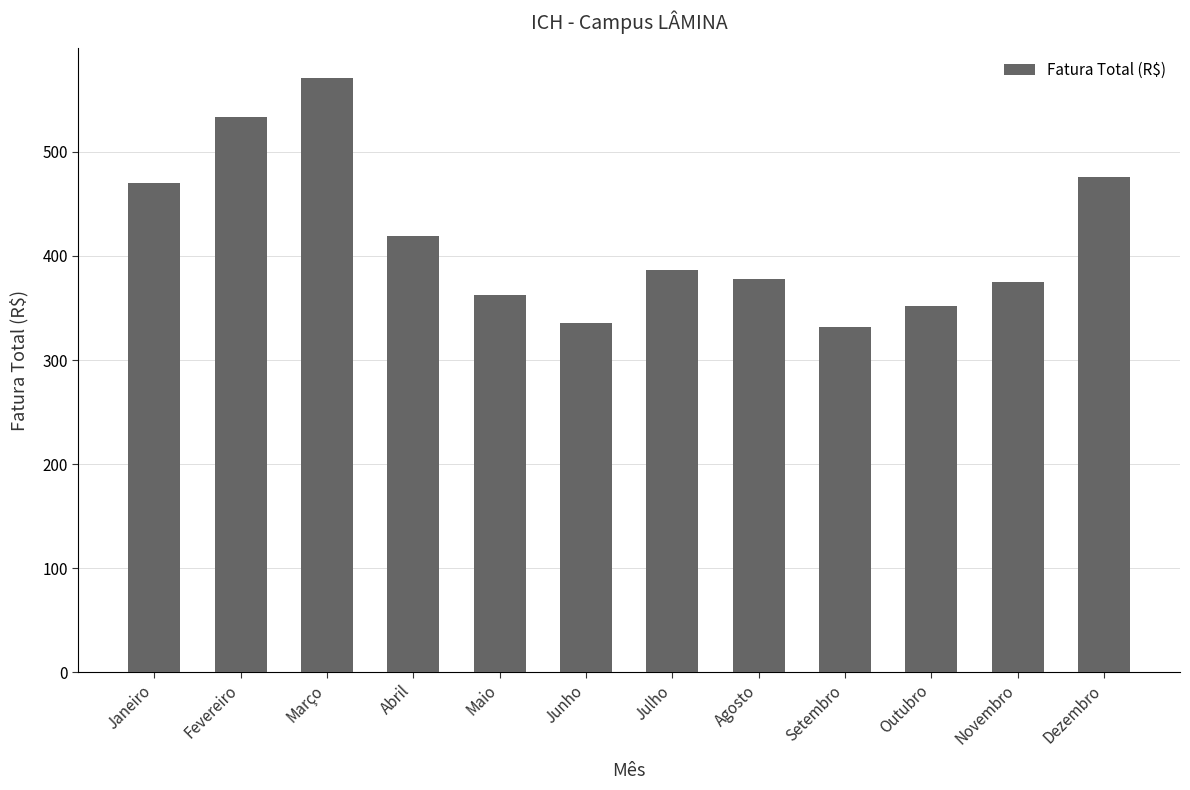

What is the sum of all values?

4992.0